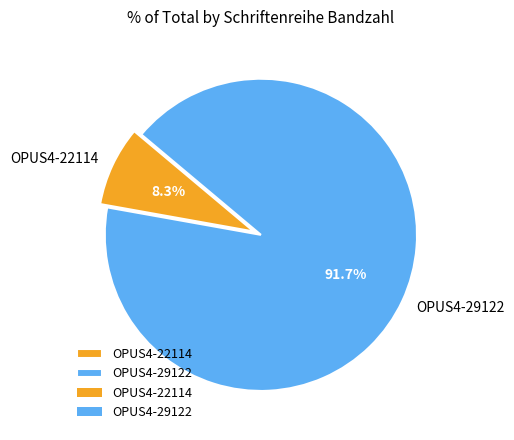

What percentage is the OPUS4-29122 slice, to the nearest percent?

92%